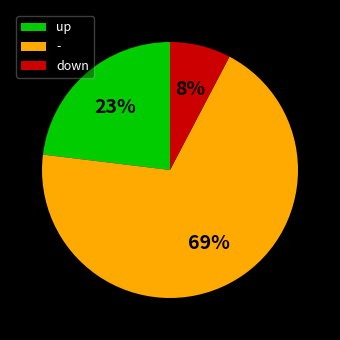

Is there a majority slice in this chart?

Yes